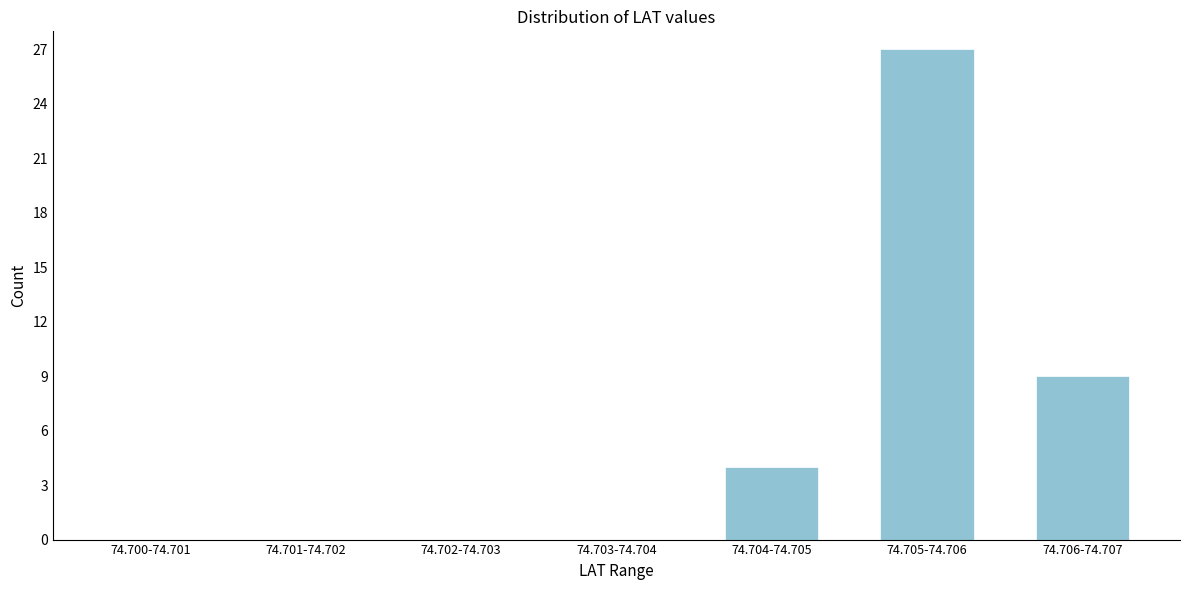

Reading left to right, extract all data points from this chart.

74.700-74.701=0	74.701-74.702=0	74.702-74.703=0	74.703-74.704=0	74.704-74.705=4	74.705-74.706=27	74.706-74.707=9